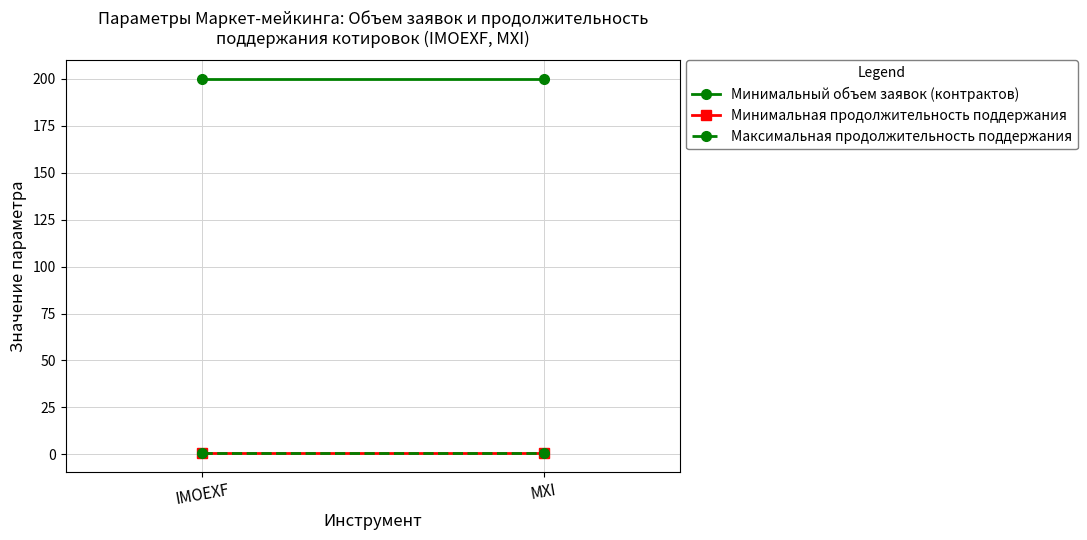

True or false: Минимальная продолжительность поддержания has a value of 0.3 at IMOEXF.

False